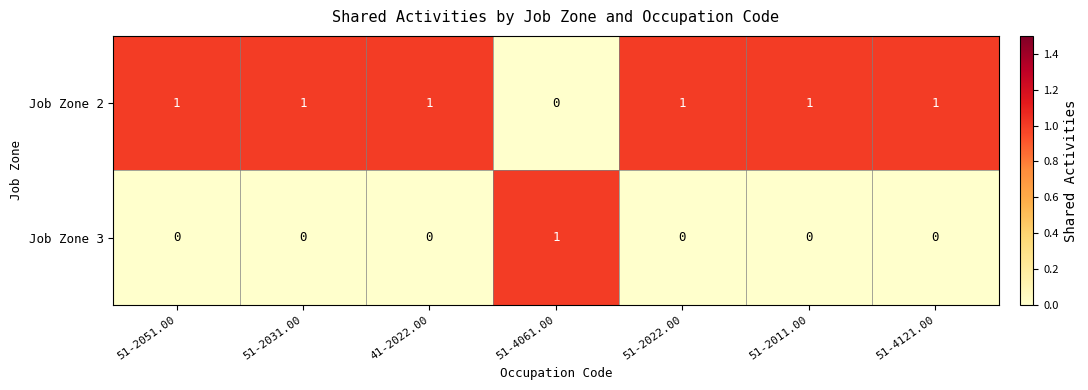

The Job Zone 2 series shows 1 at 51-2031.00. True or false?

True